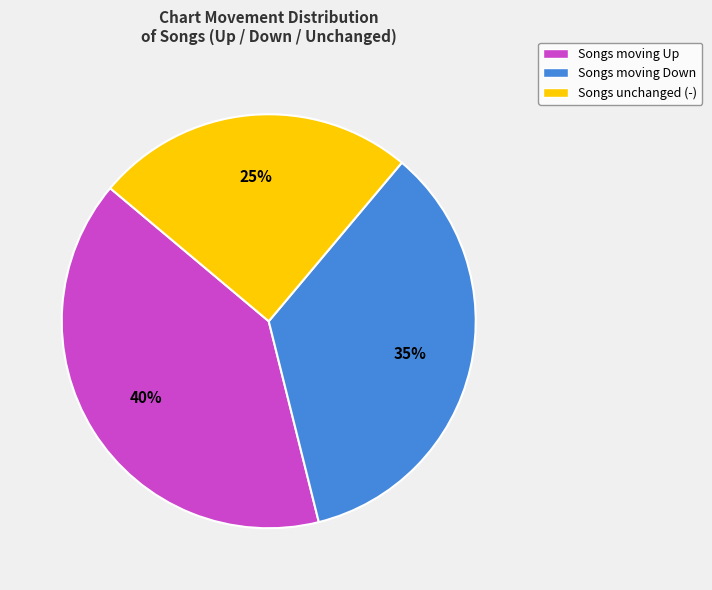

True or false: Songs moving Down accounts for 35% of the total.

True